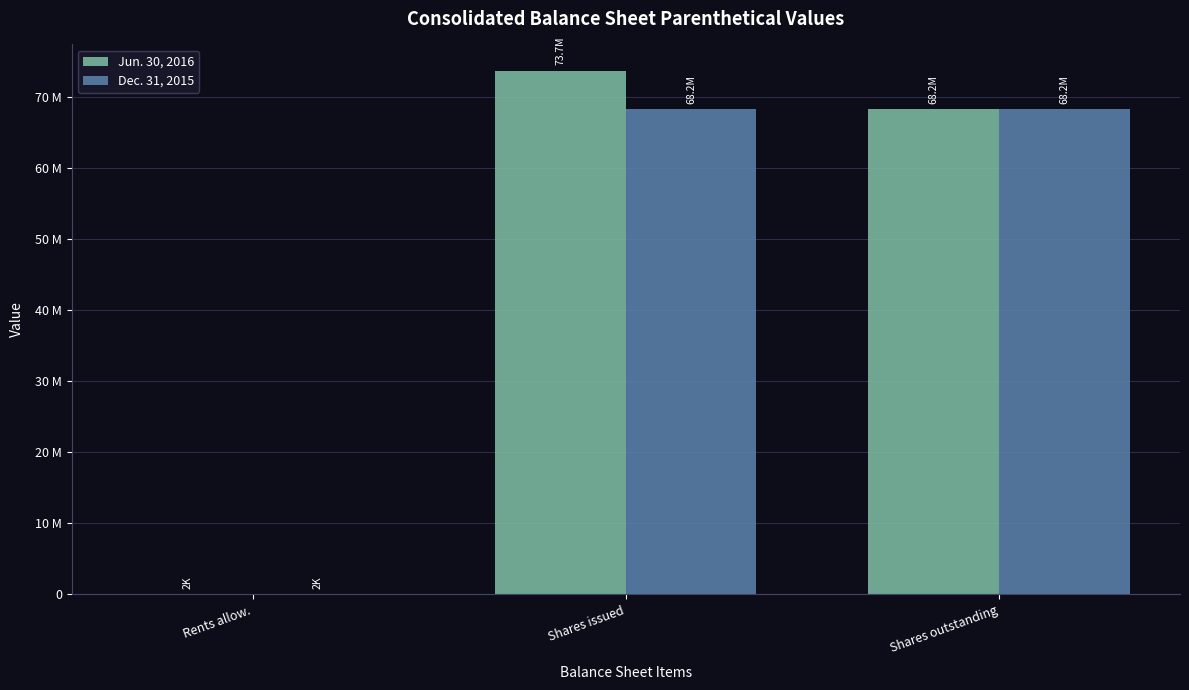

What are all the series names shown in the legend?

Jun. 30, 2016, Dec. 31, 2015